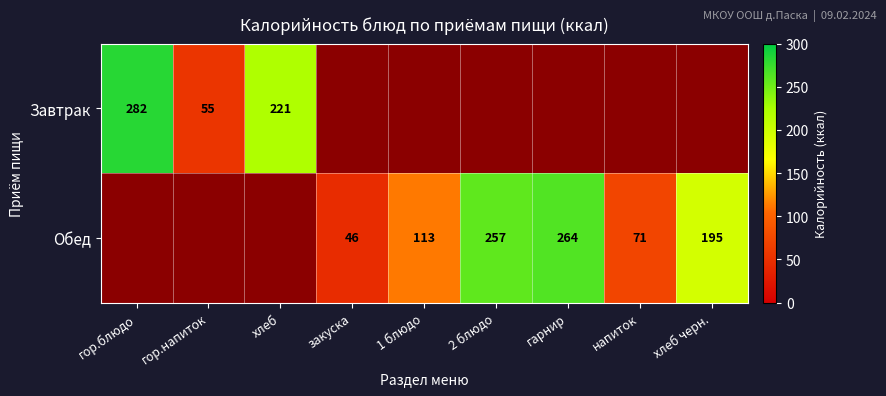

Is it true that Обед equals 176 at 1 блюдо?

False